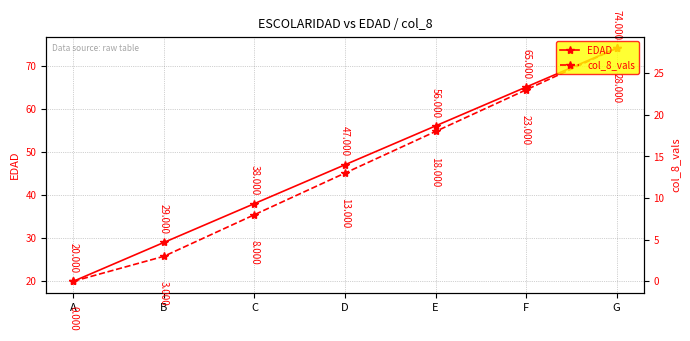

What is the sum of all col_8_vals values?

93